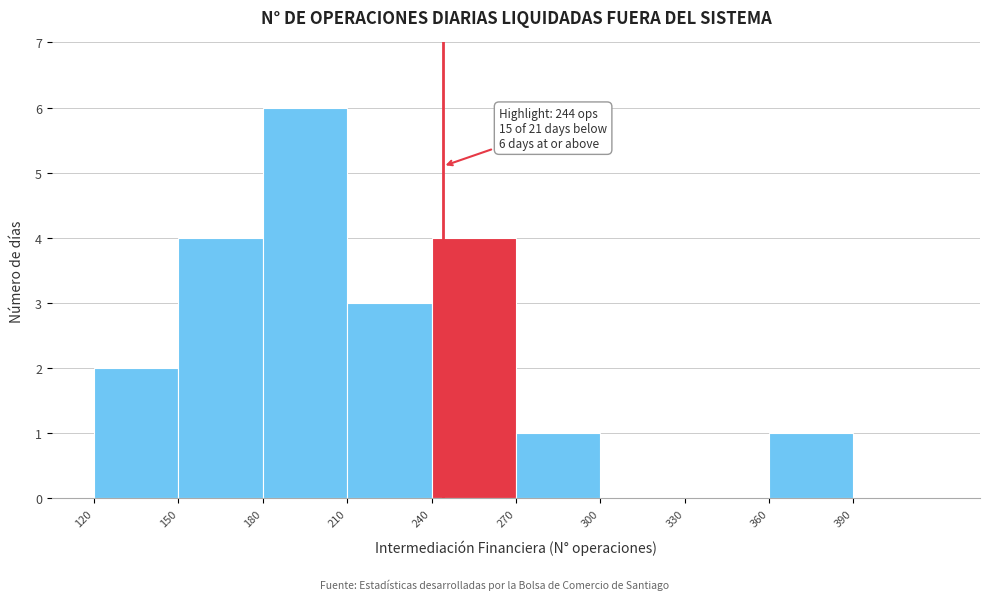

Over which range of the x-axis is the bar tallest?

180 to 210